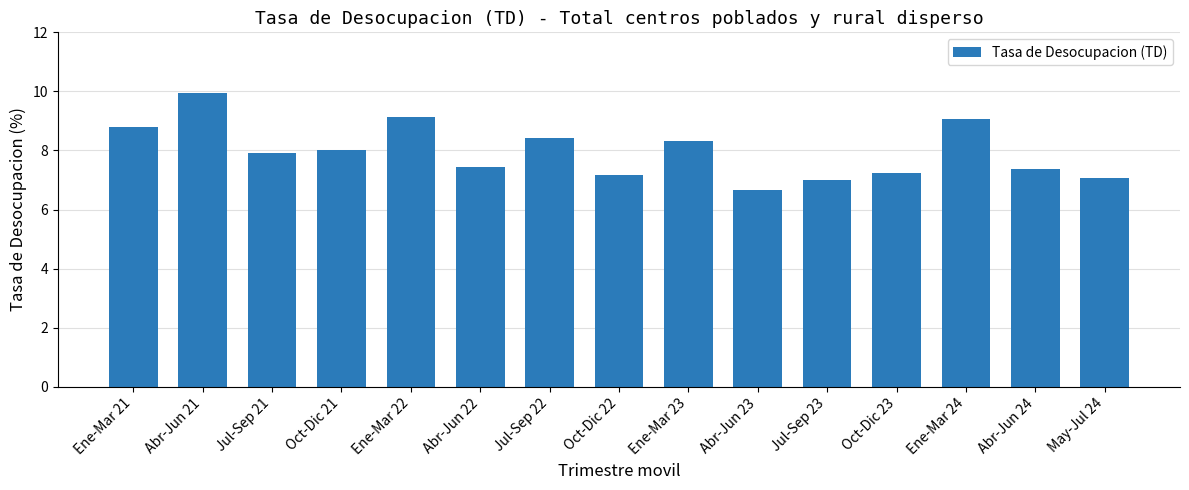

Read the value at Jul-Sep 22.

8.4